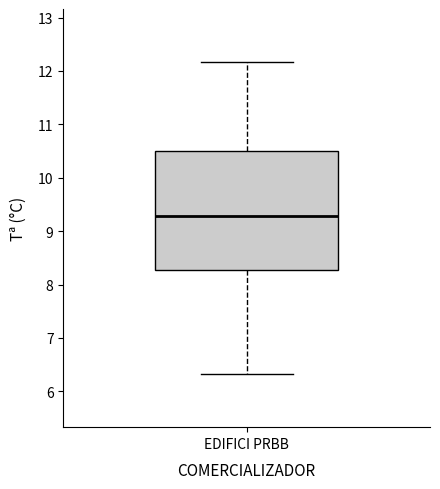

Where does the upper whisker of the box for EDIFICI PRBB end on the y-axis? The values are not printed on the chart, so give them approximately, as read against the axis.

12.2